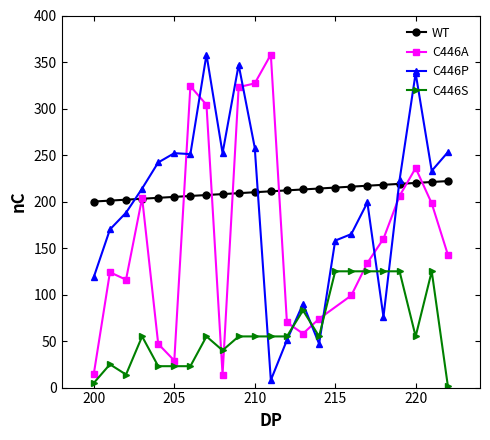

At which label does C446P first exceed 214?

204